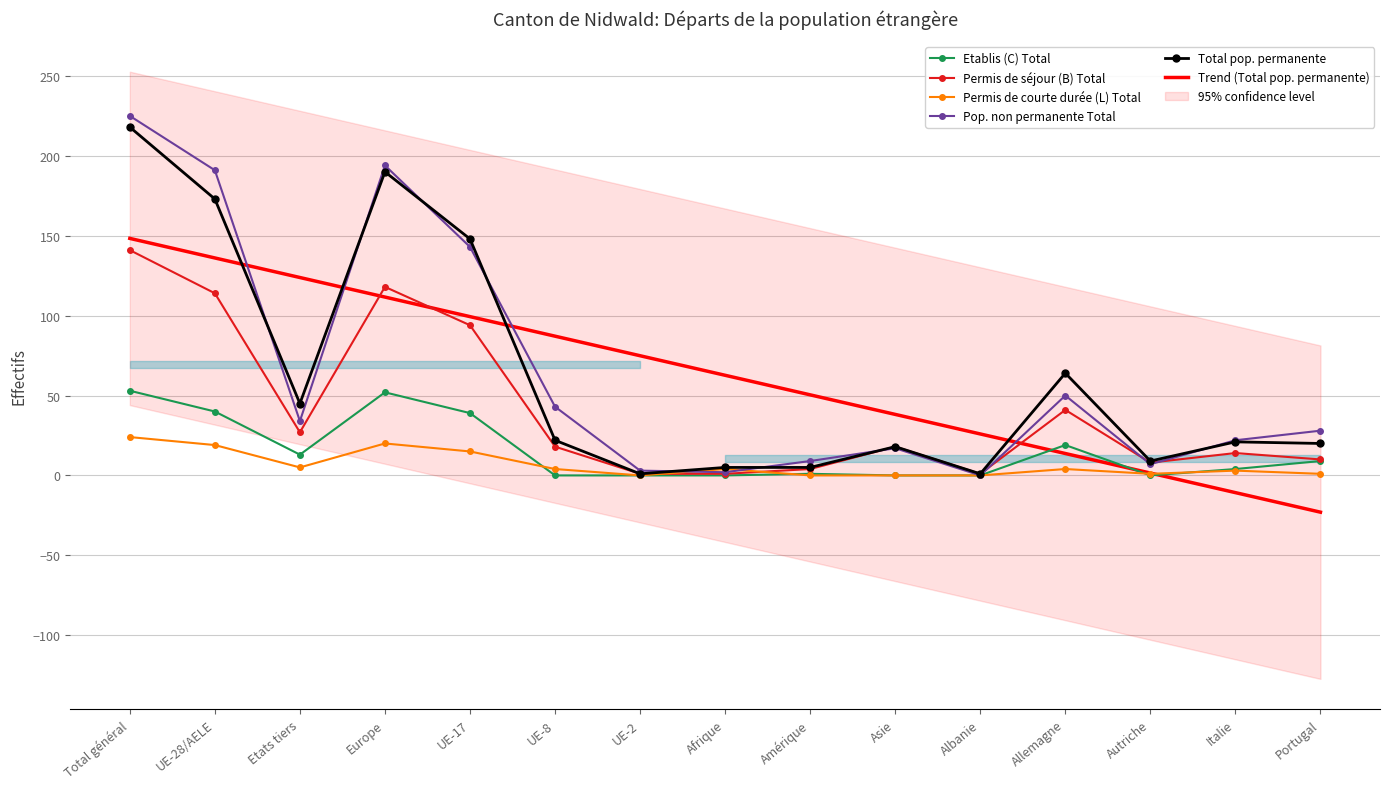

What is the difference between the maximum and minimum values in the Total pop. permanente series?

217.0